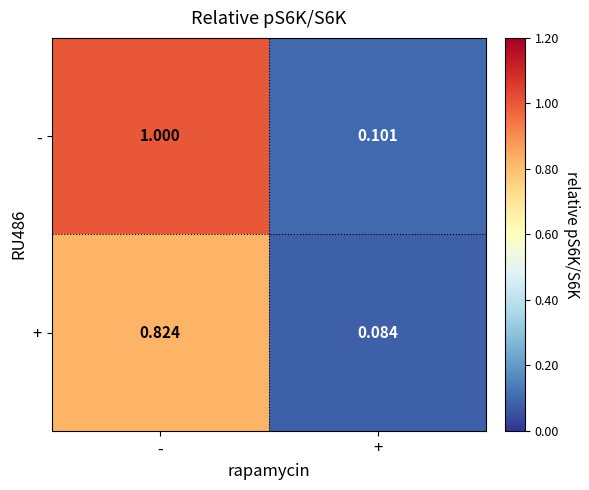

Which series has the largest range (max minus min)?

-